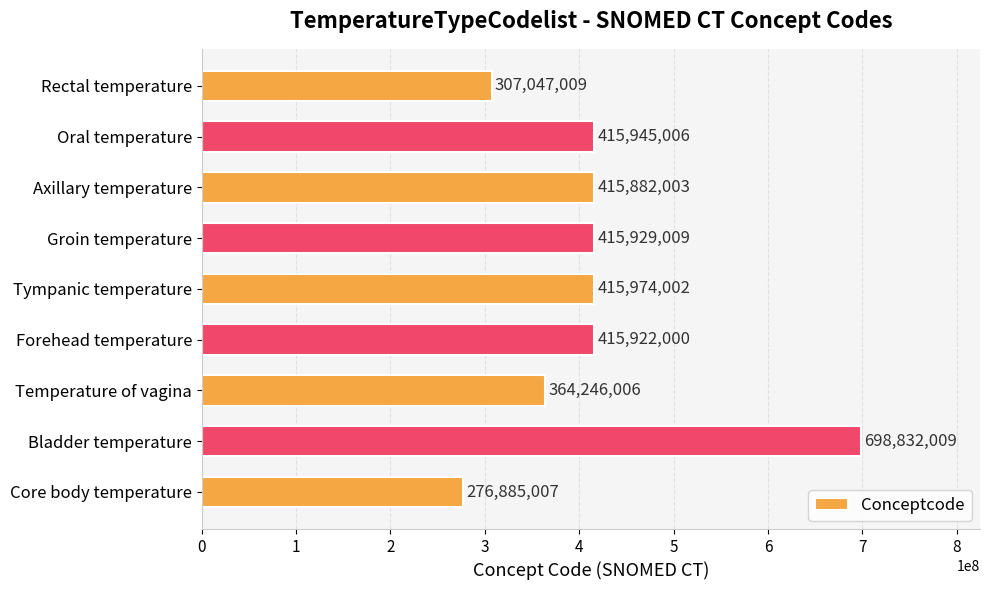

At which label is the value closest to 487858508?

Tympanic temperature